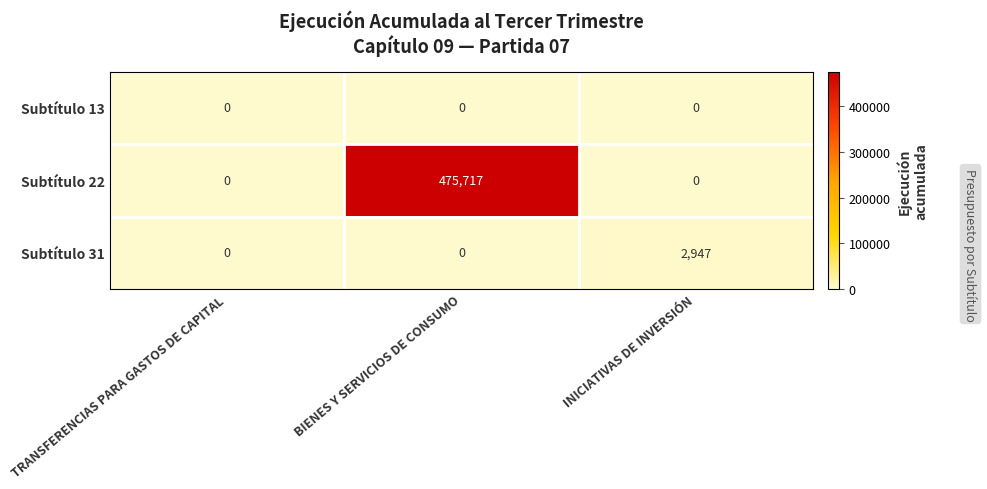

List the series in order of their peak value, lowest first.

Subtítulo 13, Subtítulo 31, Subtítulo 22